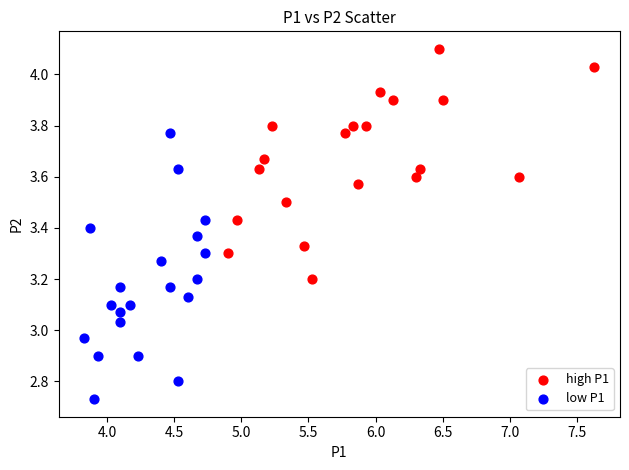

Which series has the widest spread of Y values?

low P1